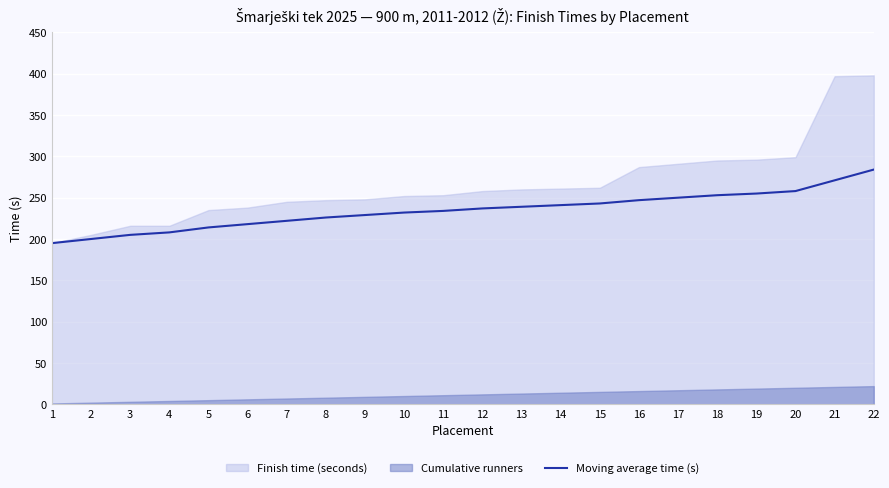

Rank the categories by value from highest to lowest.

22, 21, 20, 19, 18, 17, 16, 15, 14, 13, 12, 11, 10, 9, 8, 7, 6, 5, 4, 3, 2, 1